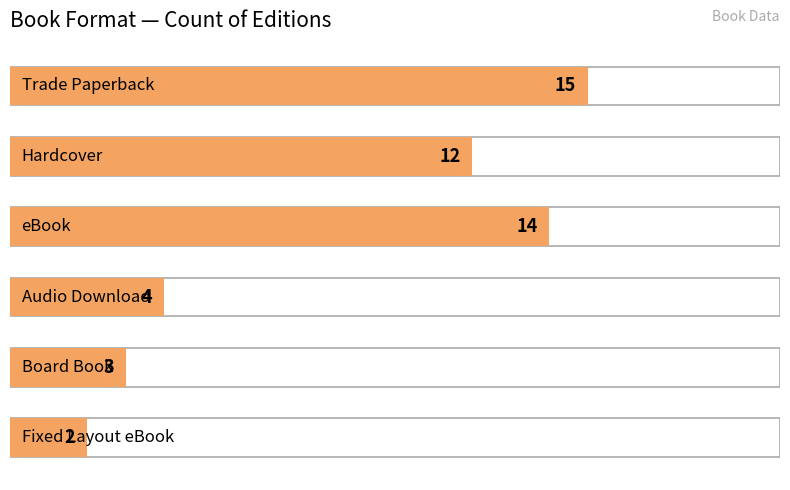

Reading left to right, what are all the values shown in this chart?

Trade Paperback=15	Hardcover=12	eBook=14	Audio Download=4	Board Book=3	Fixed Layout eBook=2